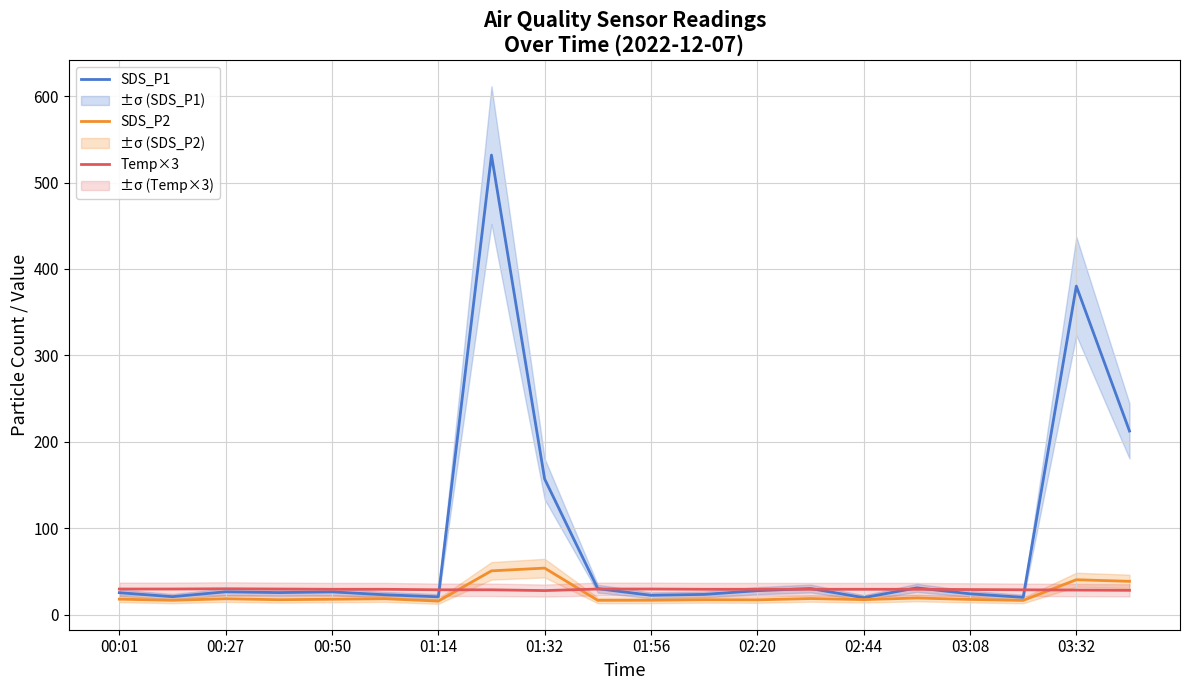

At how many categories does at least one series exceed 265?

2